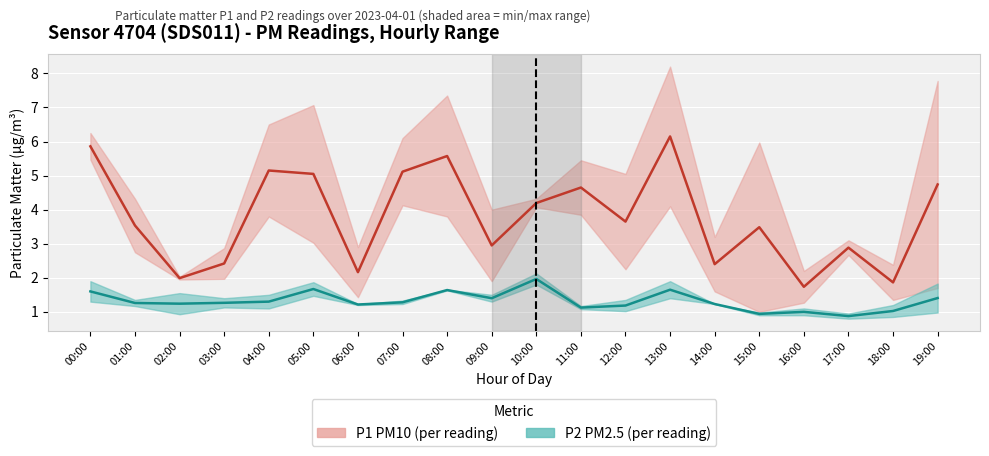

Which series has the widest spread of values?

P1 mean